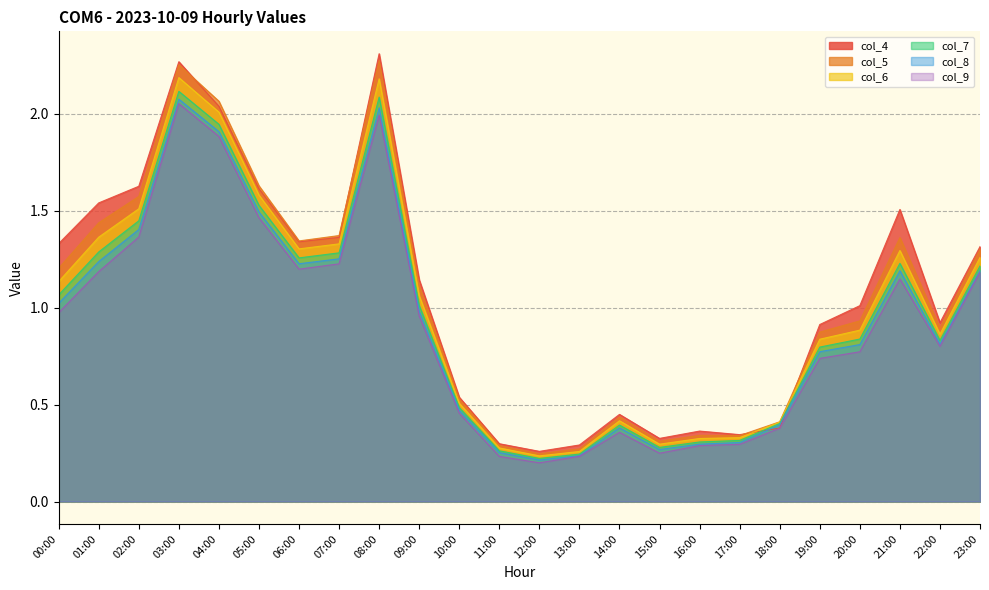

List the series in order of their overall mean, lowest first.

col_9, col_8, col_7, col_6, col_5, col_4